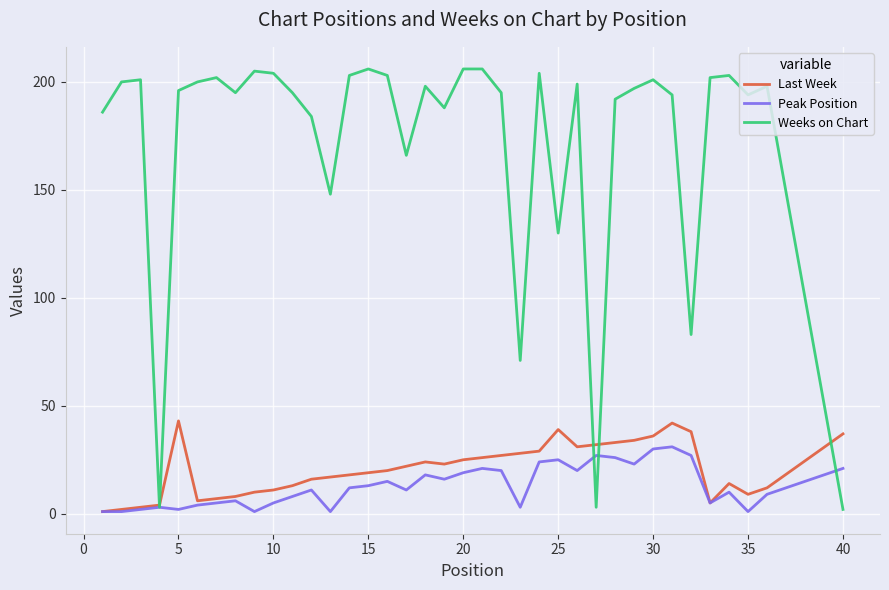

How many lines are shown in the chart?

3